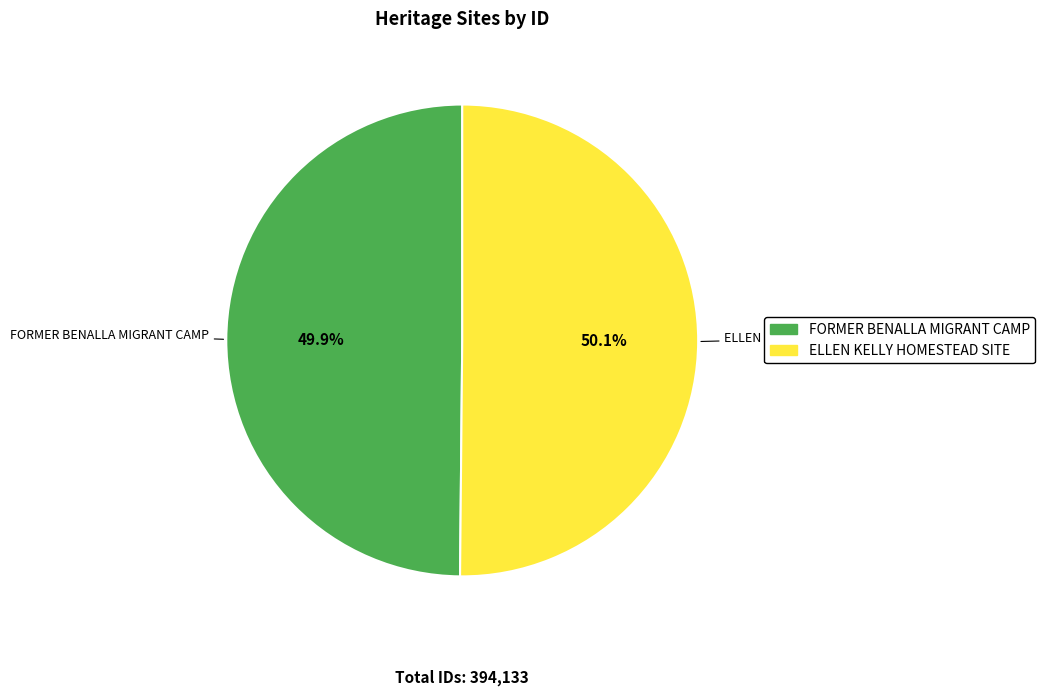

How many segments does this pie chart have?

2